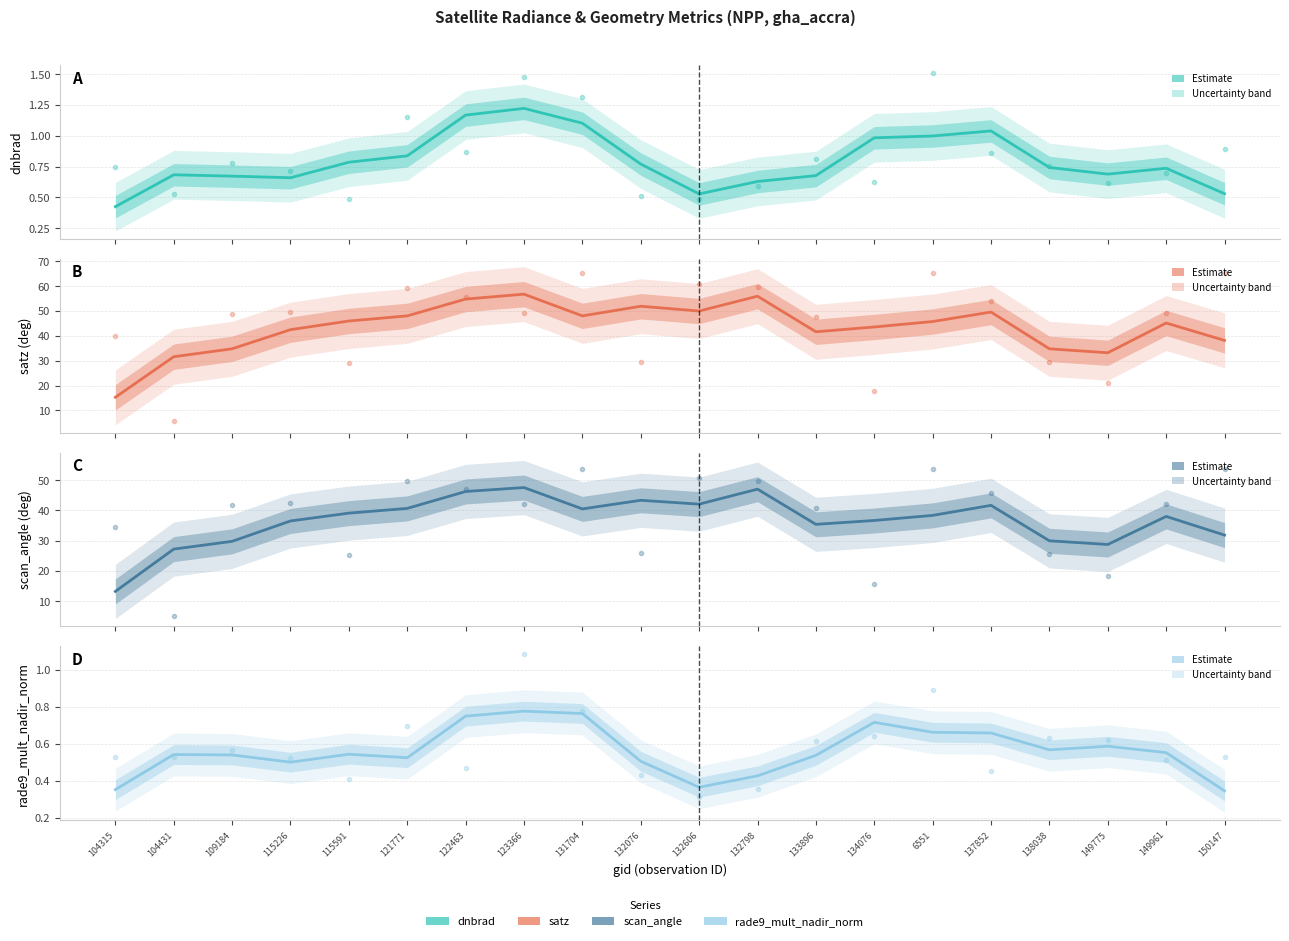

True or false: satz and scan_angle cross at least once.

False